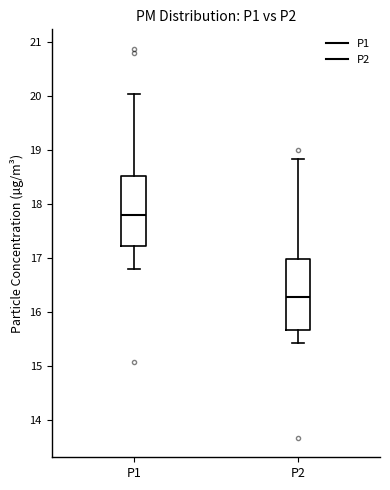

Which box's median line is the highest?

P1